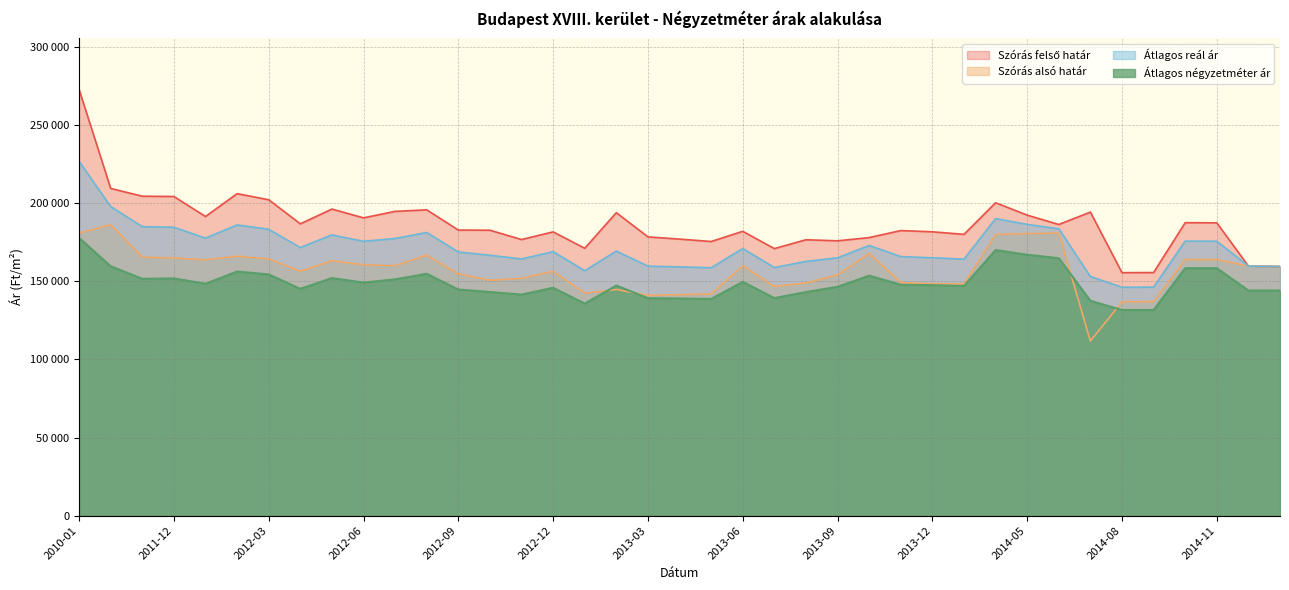

At which category is the sum across all series the highest?

2010-01